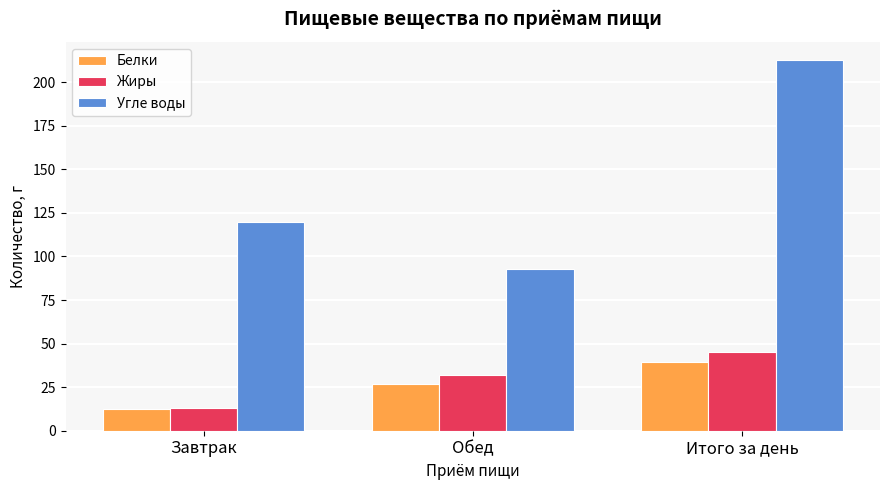

Are the bars grouped side by side (vs. stacked)?

Yes